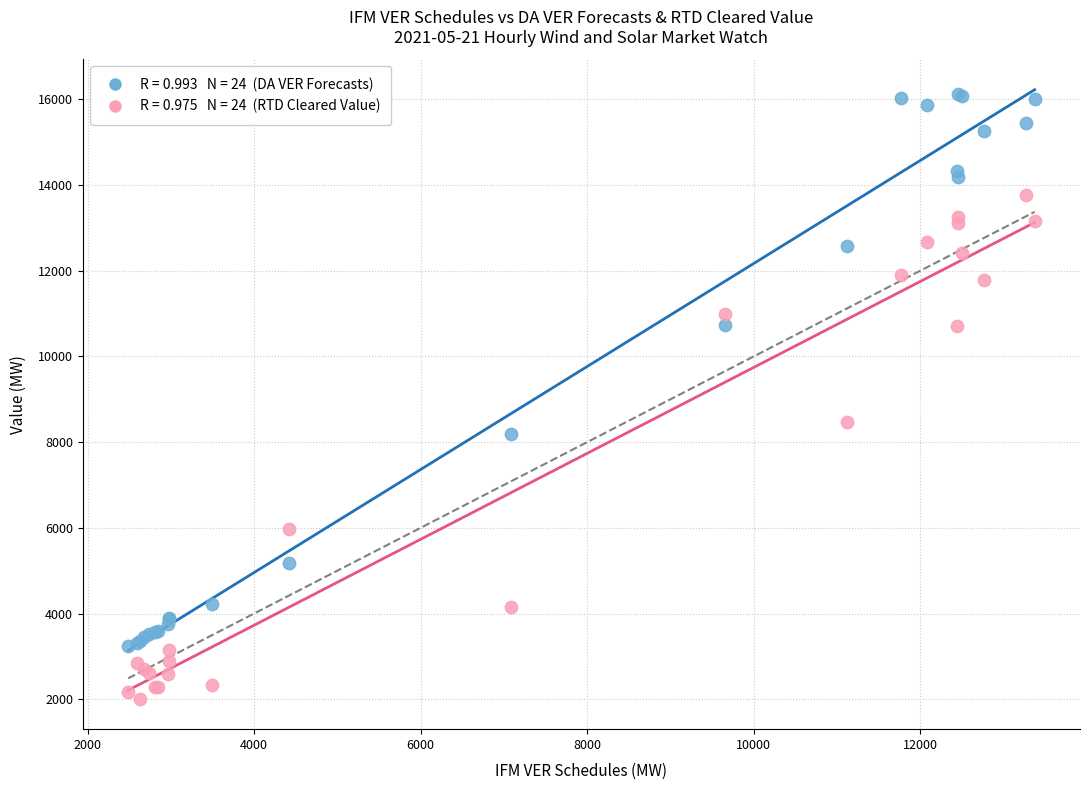

Across all series, what Y value is closest to 9072?

8472.3